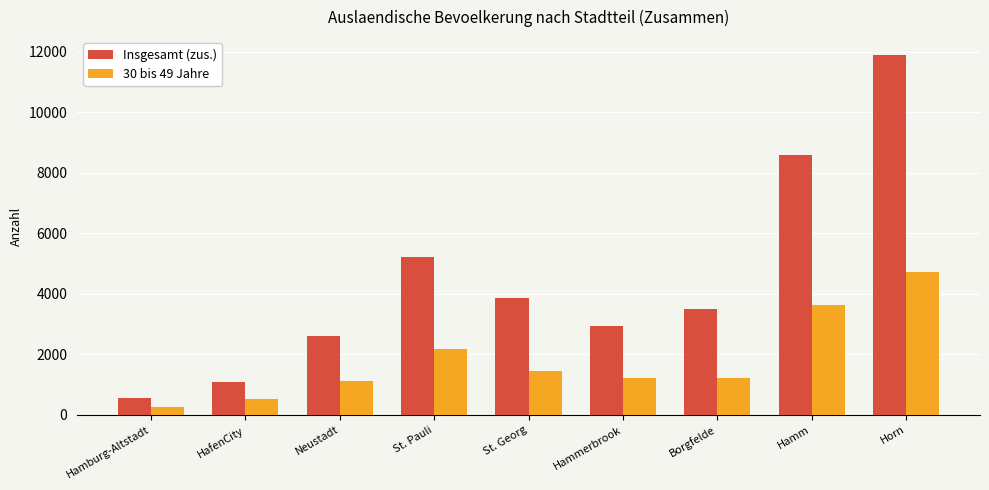

At how many categories does at least one series exceed 8510?

2